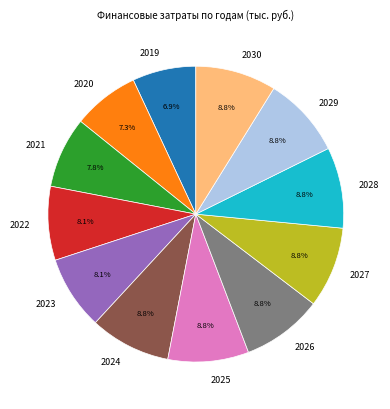

How many segments does this pie chart have?

12